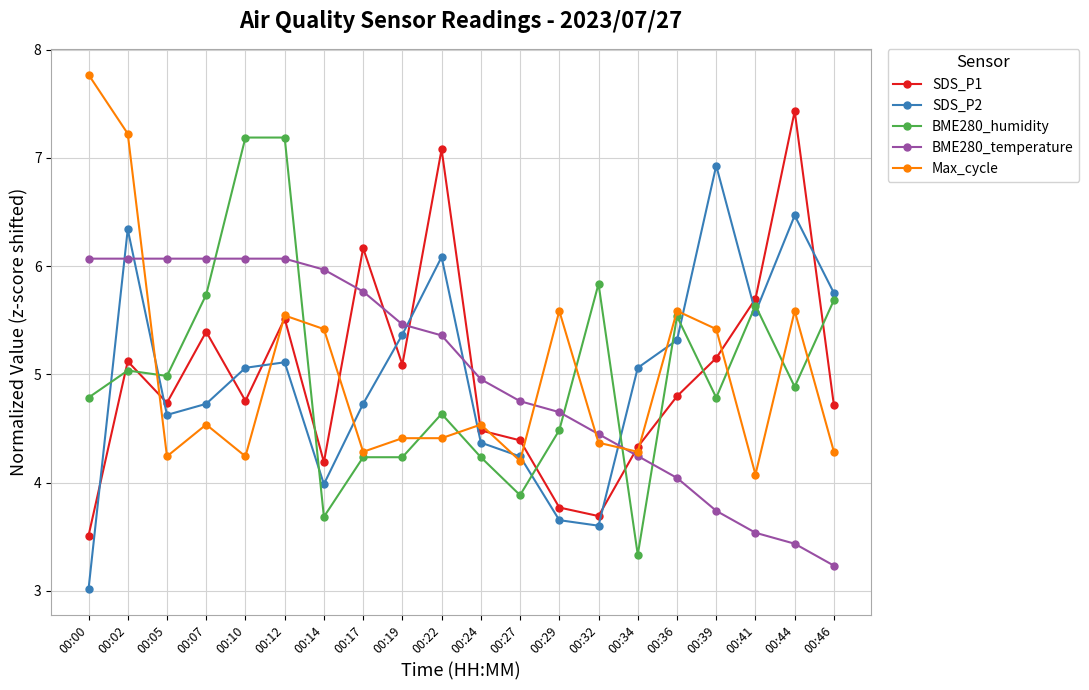

What is the average value of the Max_cycle series?

5.0